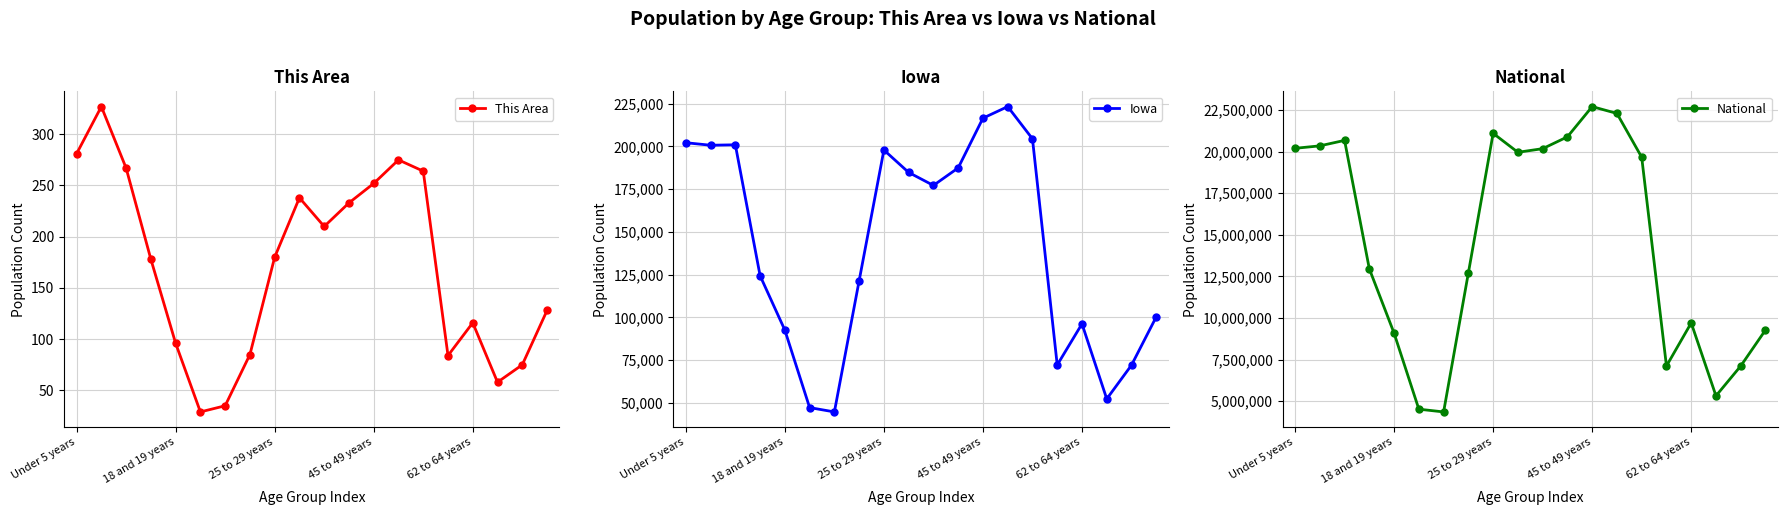

What is the label of the 11th point from the right?

9